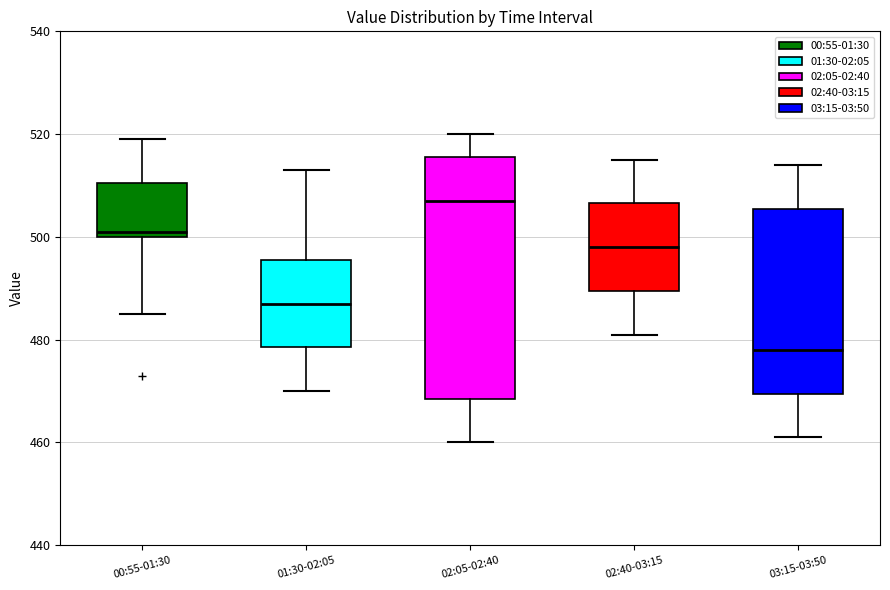

Comparing the boxes themselves (not the whiskers), which one is the tallest?

02:05-02:40